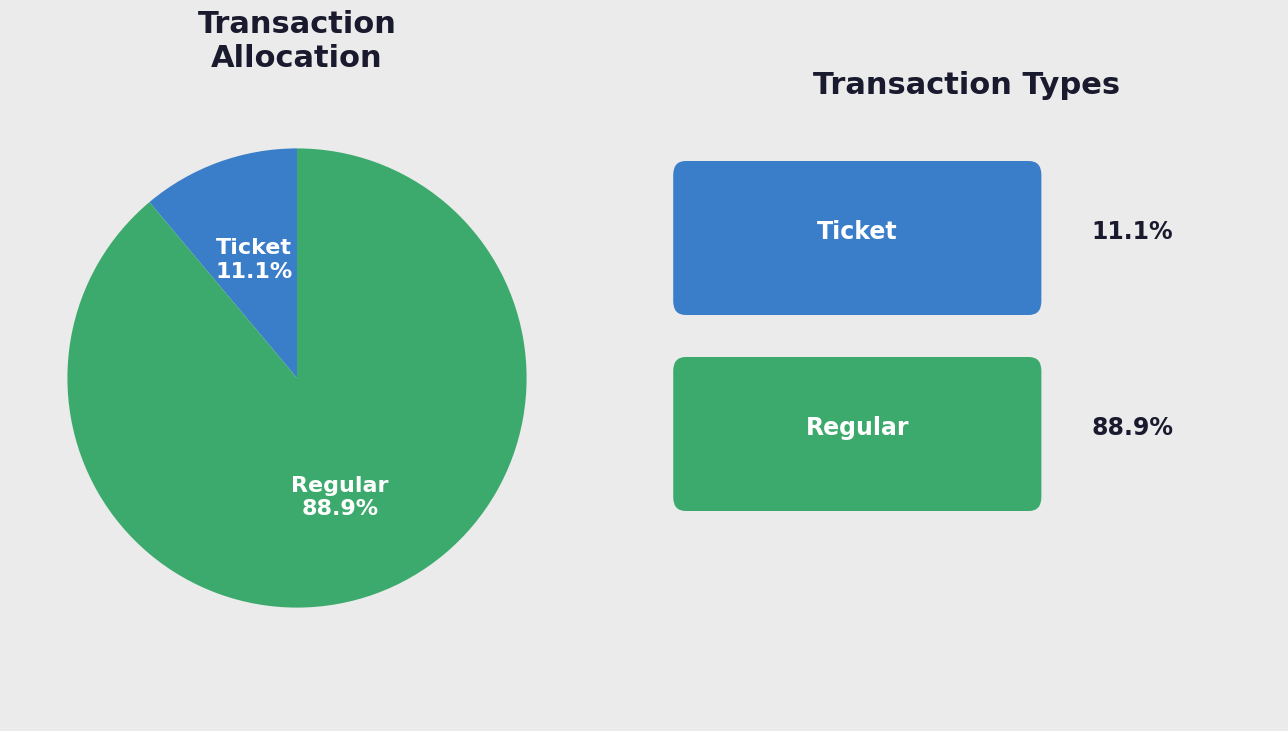

Does any single category account for the majority?

Yes